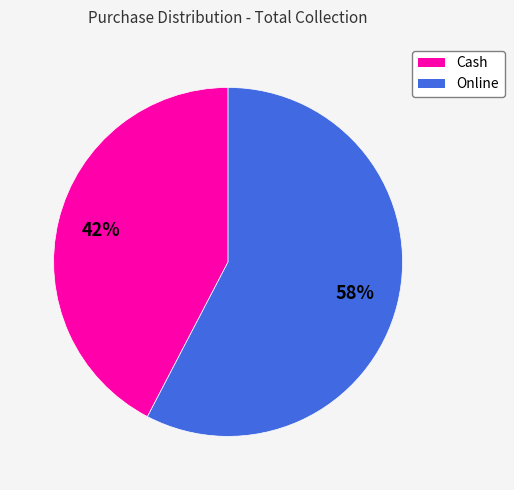

Is it true that Online is 58% of the pie?

True